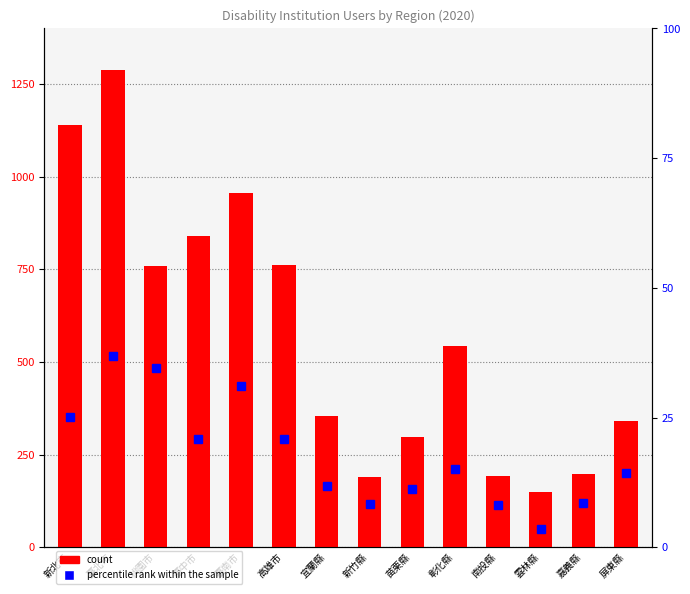

True or false: percentile rank within the sample has a value of 50.3 at 臺南市.

False